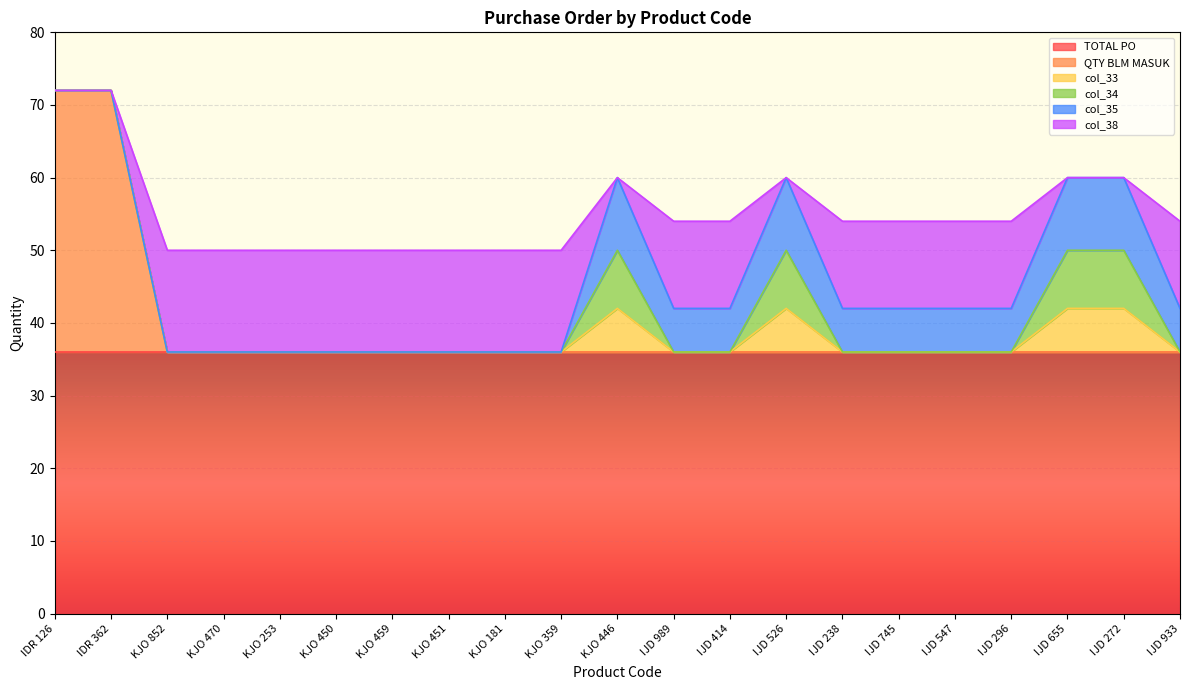

The col_38 series shows 4 at IJD 296. True or false?

False